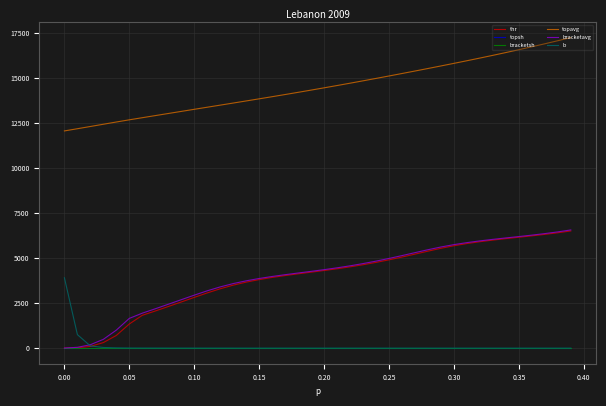

What is the maximum value shown in the chart?

17241.6